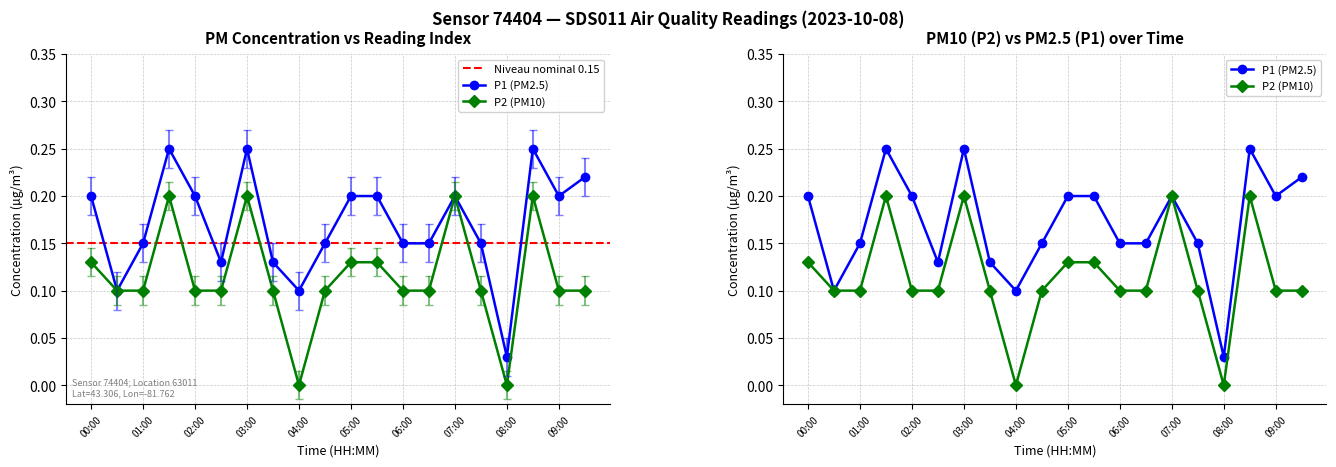

Reading left to right, extract all data points from this chart.

P1: 00:00=0.2	00:30=0.1	01:00=0.1	01:30=0.2	02:00=0.2	02:30=0.1	03:00=0.2	03:30=0.1	04:00=0.1	04:30=0.1	05:00=0.2	05:30=0.2	06:00=0.1	06:30=0.1	07:00=0.2	07:30=0.1	08:00=0.0	08:30=0.2	09:00=0.2	09:30=0.2
P2: 00:00=0.1	00:30=0.1	01:00=0.1	01:30=0.2	02:00=0.1	02:30=0.1	03:00=0.2	03:30=0.1	04:00=0.0	04:30=0.1	05:00=0.1	05:30=0.1	06:00=0.1	06:30=0.1	07:00=0.2	07:30=0.1	08:00=0.0	08:30=0.2	09:00=0.1	09:30=0.1